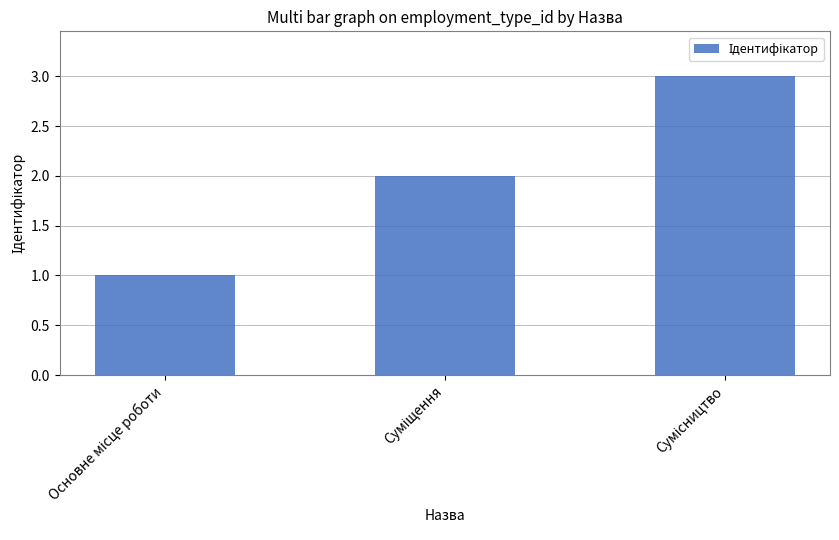

How many data points are less than 2?

1